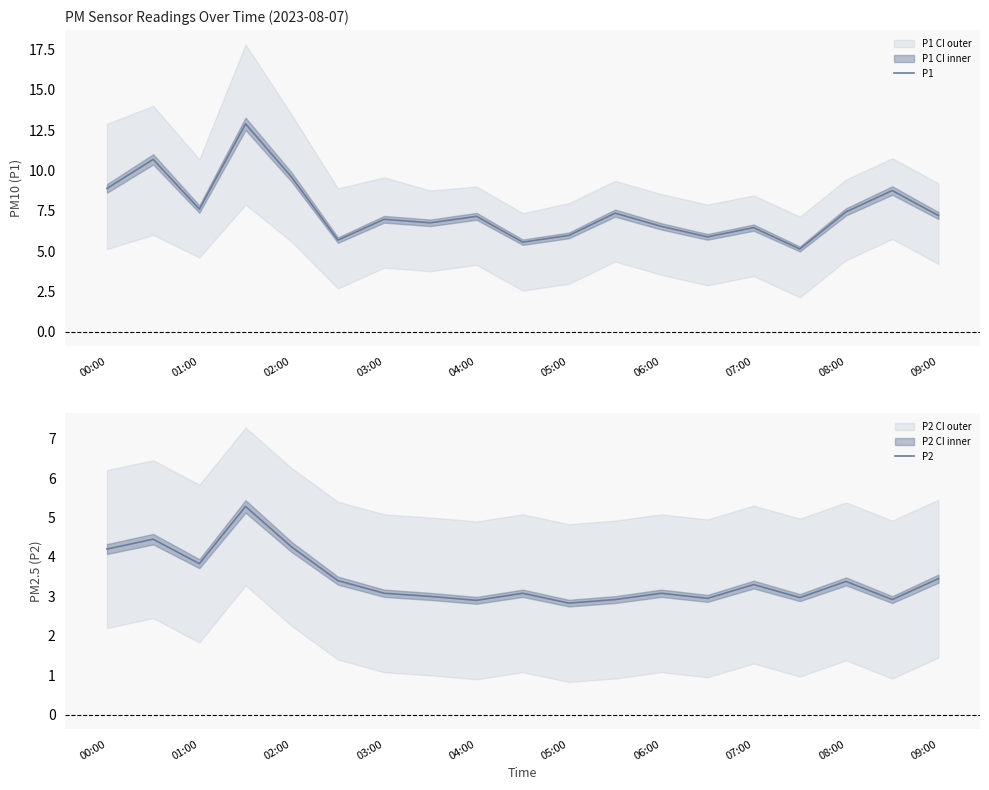

Is it true that P1 equals 7.0 at 03:00?

True